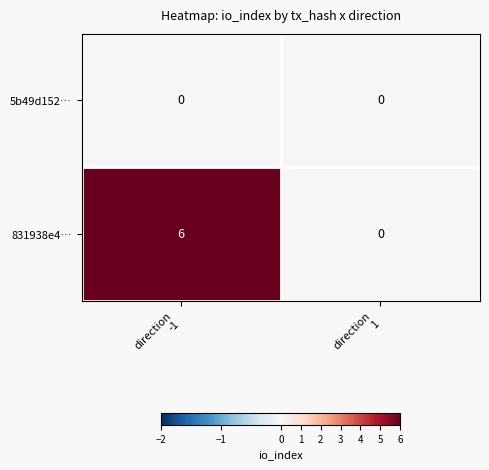

Which series has the largest total across all categories?

831938e4…